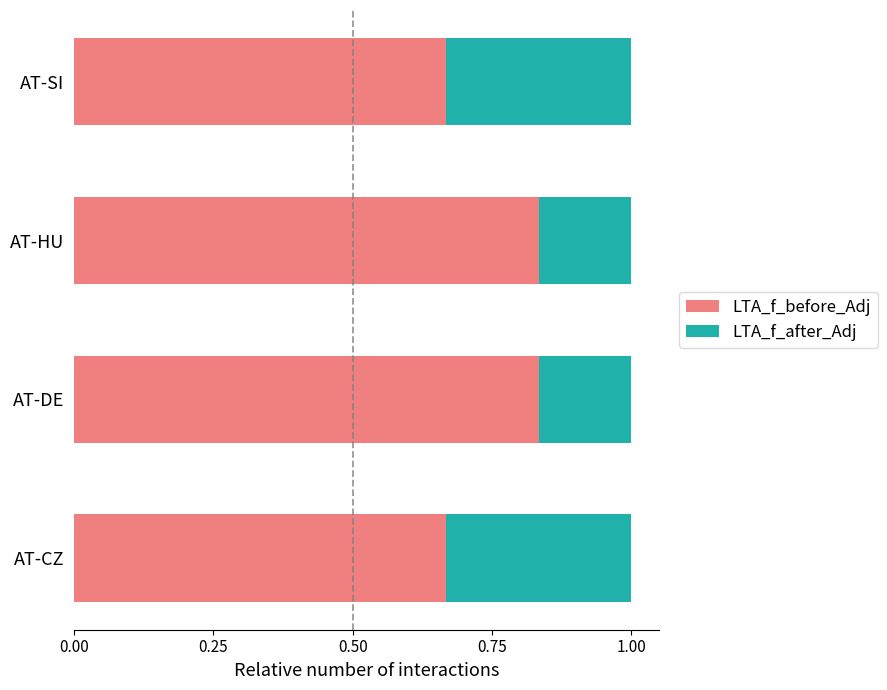

Count the number of categories in the chart.

4